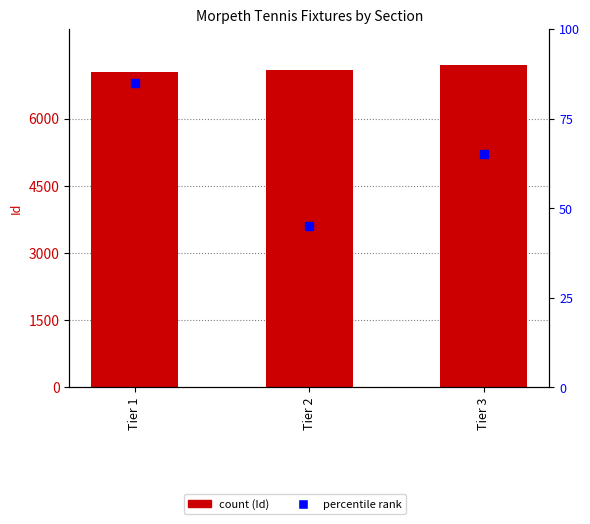

Between Tier 3 and Tier 1, which is larger?

Tier 3